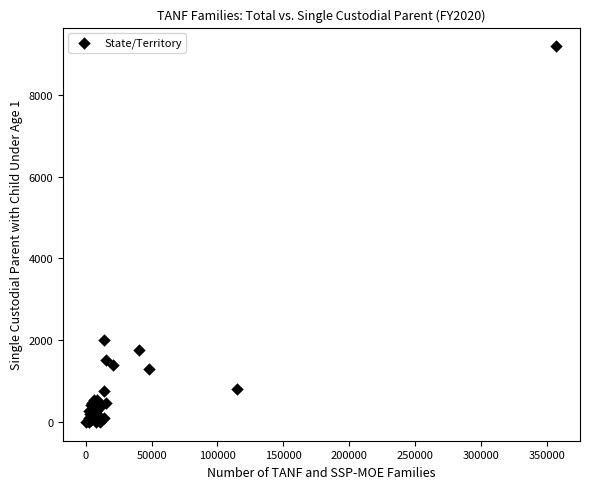

What Y value in the scatter plot is closest to 4592?

2007.6